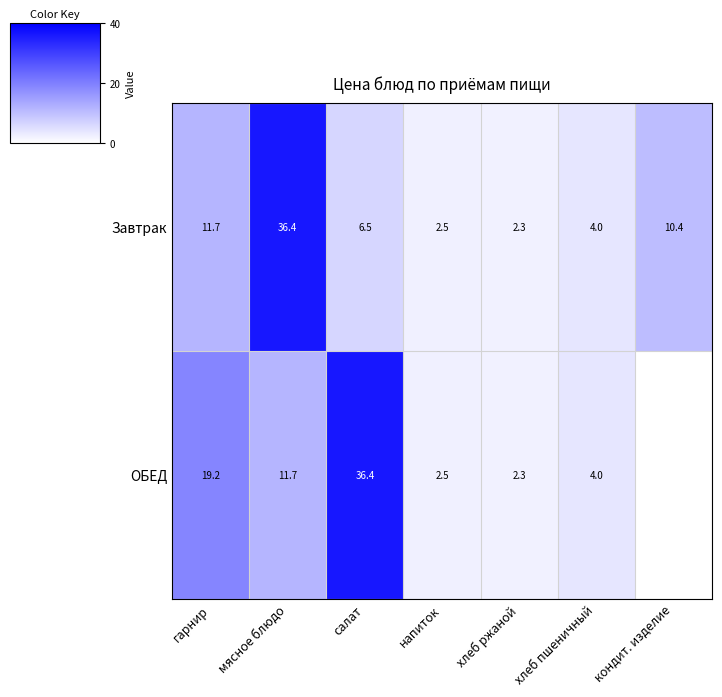

True or false: Завтрак has a value of 6.5 at салат.

True